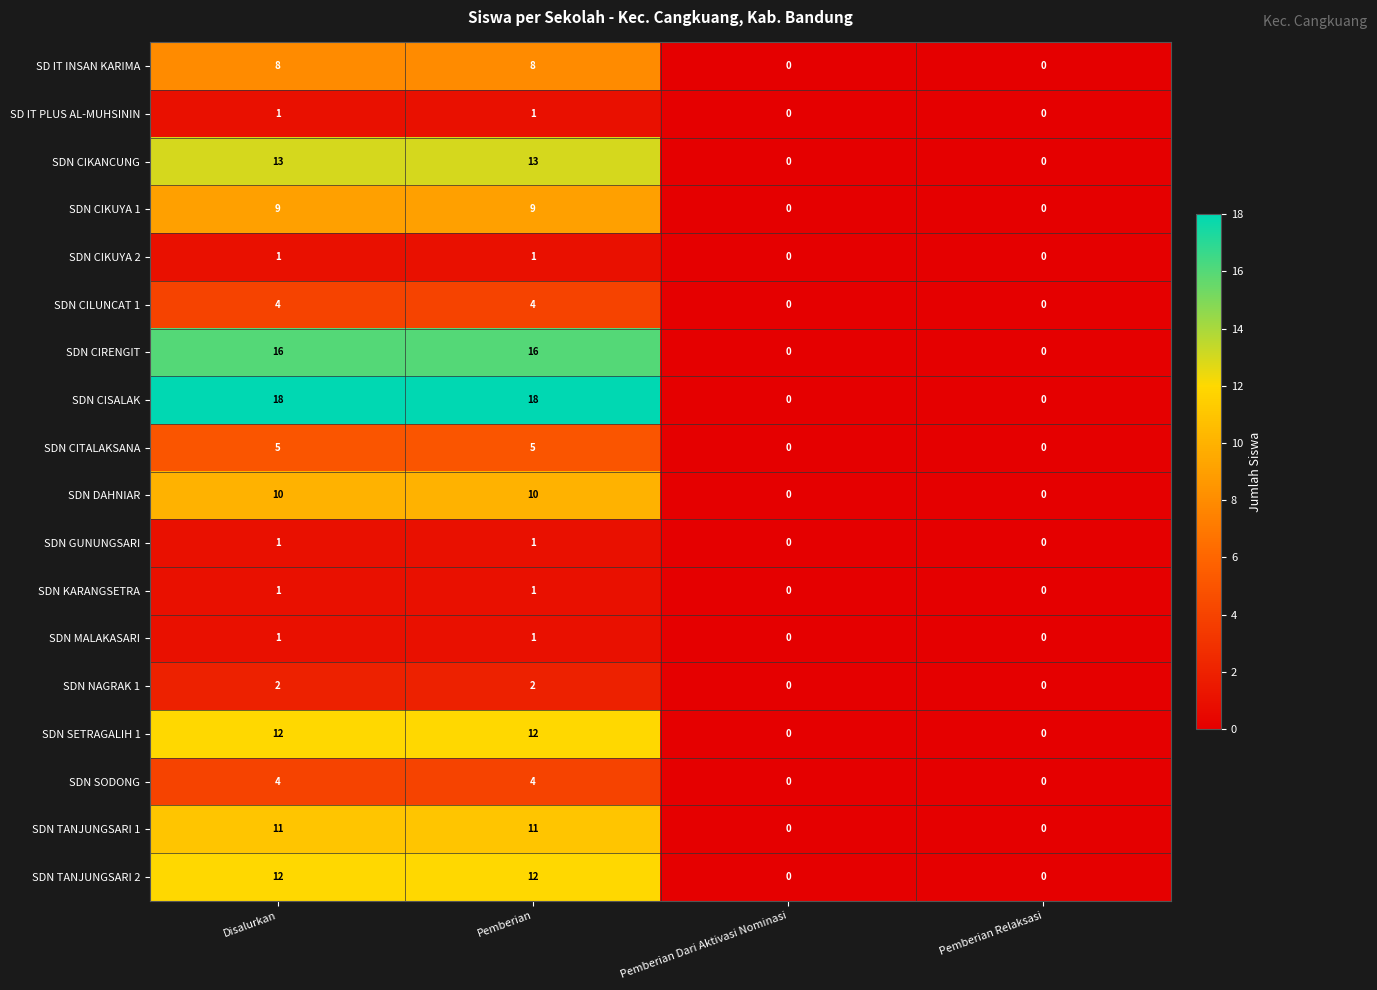

Is it true that SDN CISALAK equals 18 at Pemberian?

True